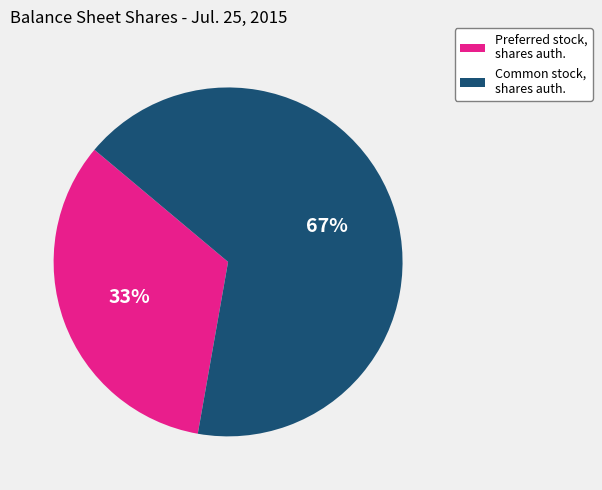

To the nearest percent, what is the average slice percentage?

50%